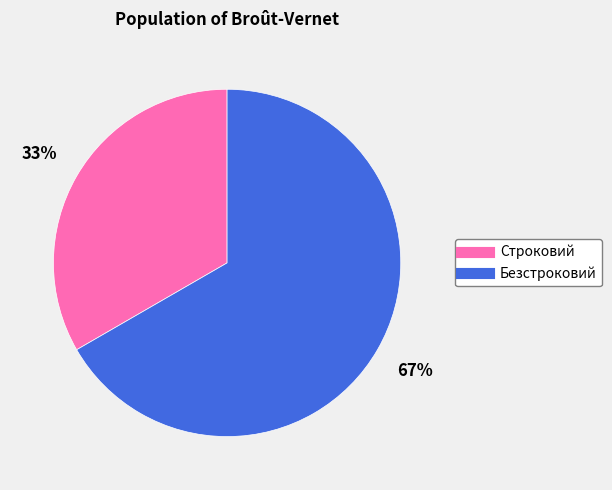

True or false: Строковий accounts for 47% of the total.

False